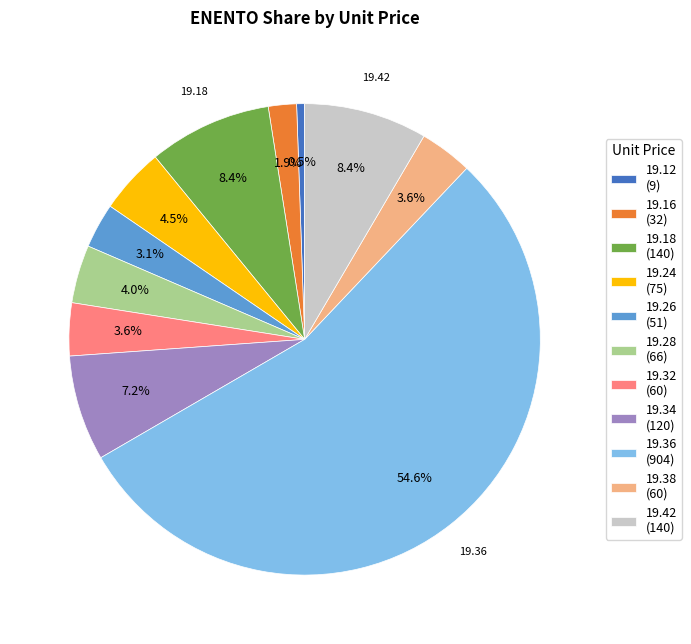

To the nearest percent, what is the difference between the largest and smallest slice percentages?

54%